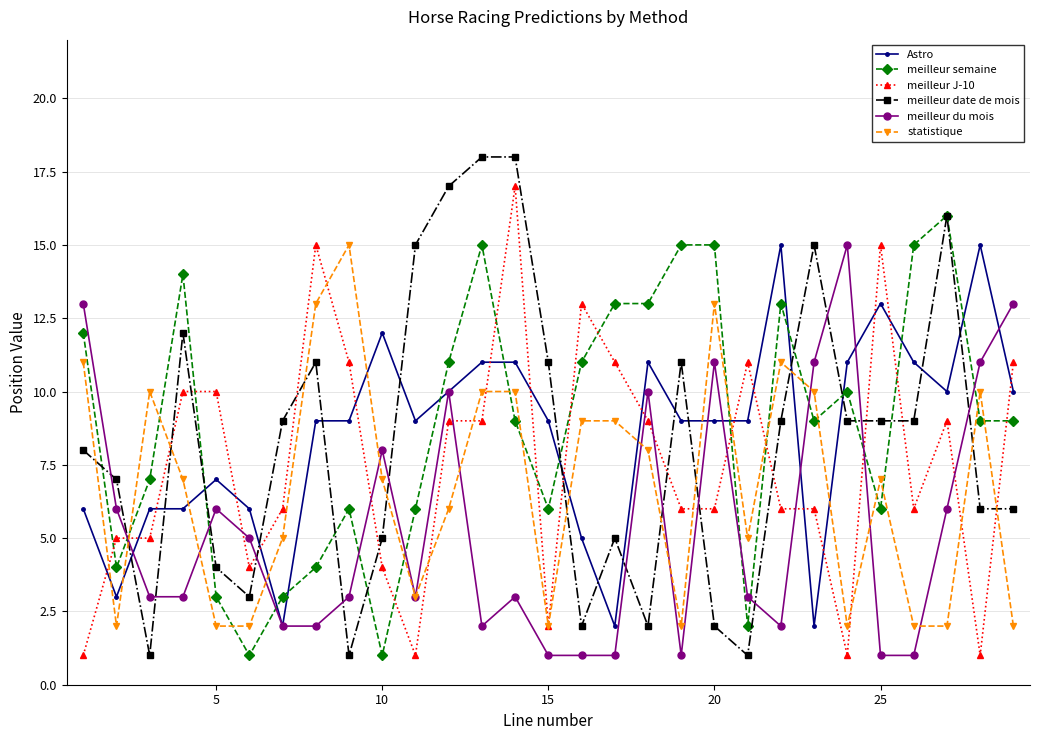

True or false: meilleur du mois has more than 2 interior local peaks.

True